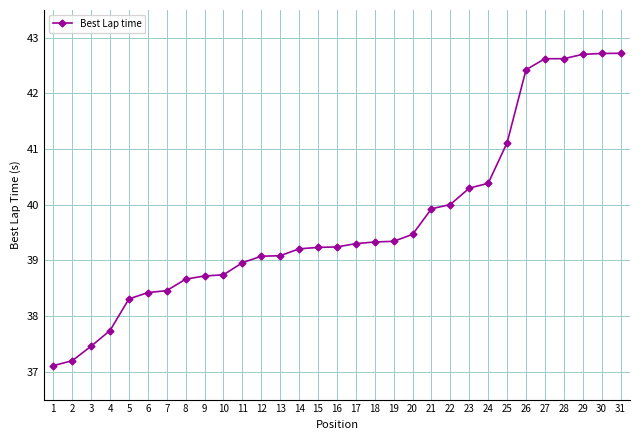

What is the value of the 2nd point from the left?

37.2